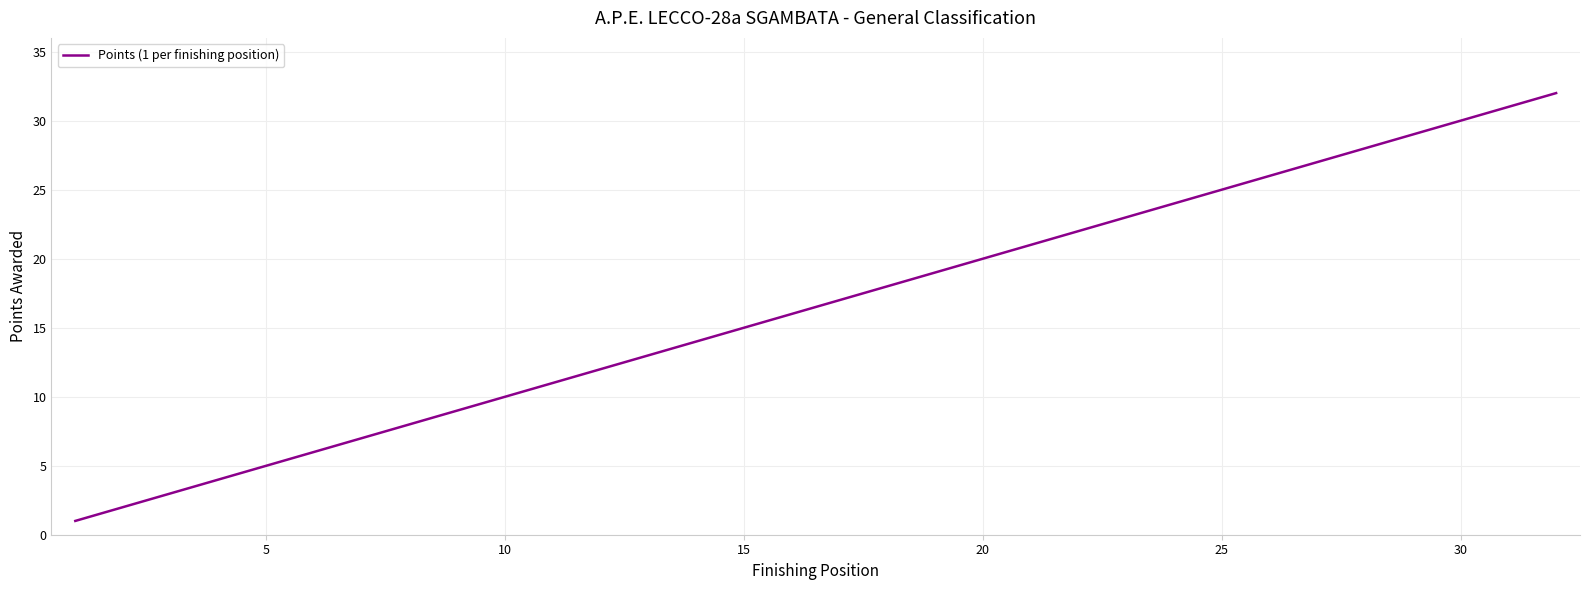

Does the chart have visible grid lines?

Yes